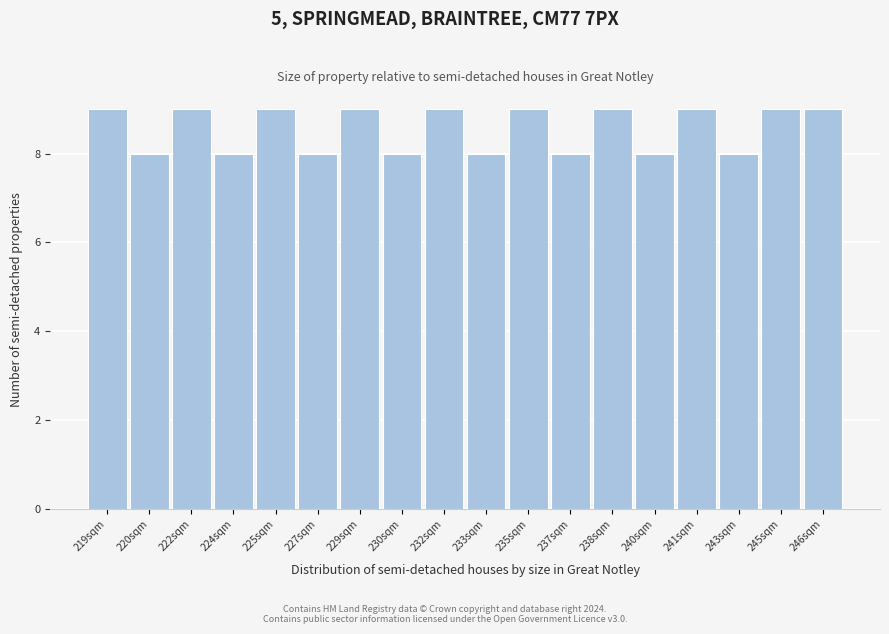

Reading left to right, transcribe all the data shown in this chart.

219sqm=9	220sqm=8	222sqm=9	224sqm=8	225sqm=9	227sqm=8	229sqm=9	230sqm=8	232sqm=9	233sqm=8	235sqm=9	237sqm=8	238sqm=9	240sqm=8	241sqm=9	243sqm=8	245sqm=9	246sqm=9